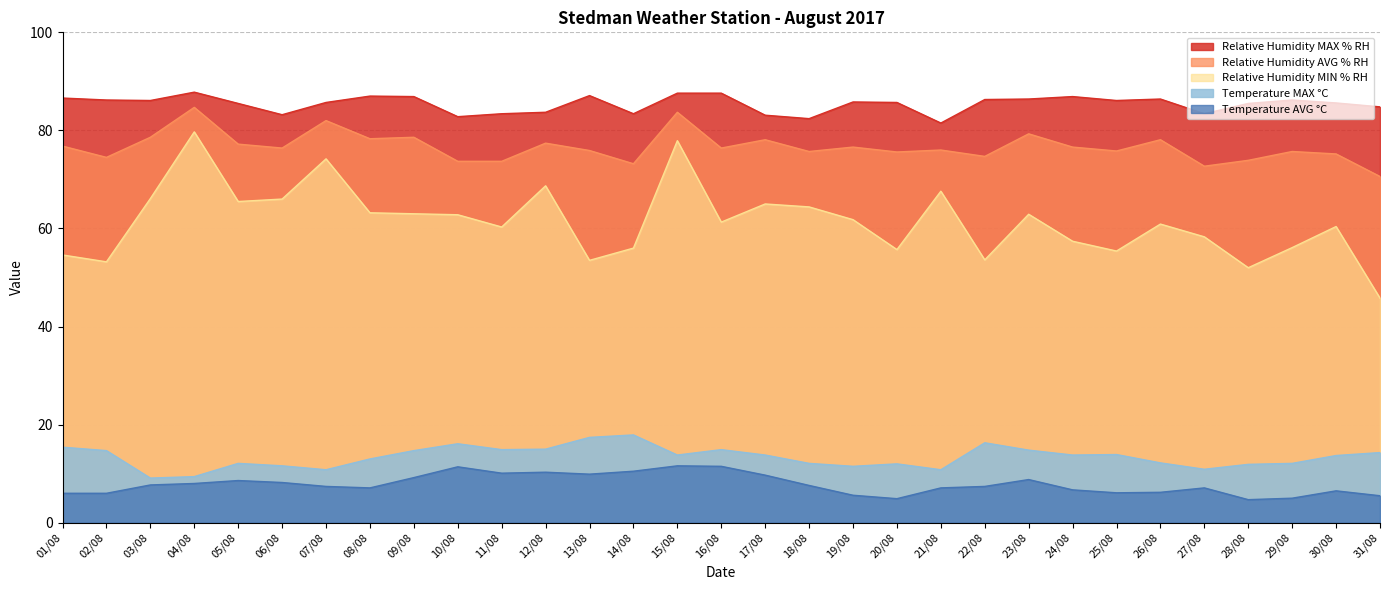

What position from the left is 05/08?

5